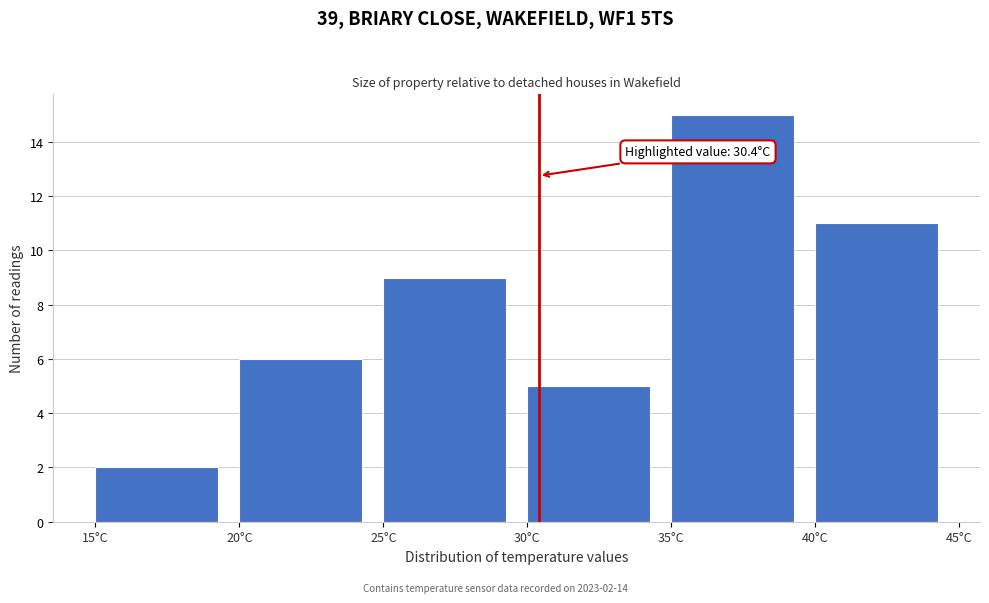

Over which range of the x-axis is the bar tallest?

35 to 40